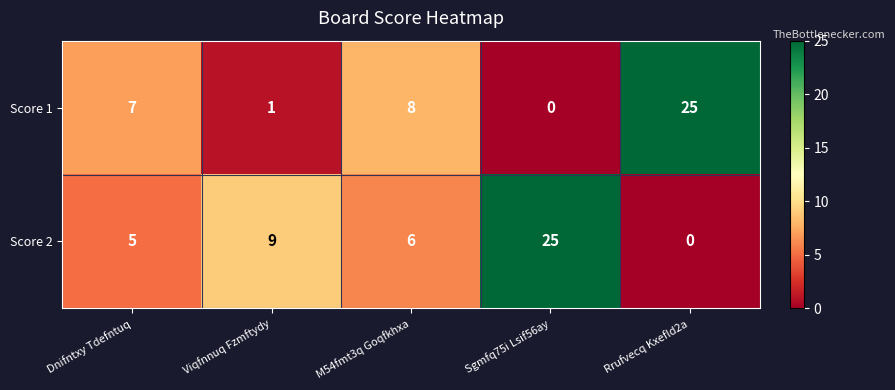

What is the sum of the Score 1 values at Viqfnnuq Fzmftydy and M54fmt3q Goqfkhxa?

9